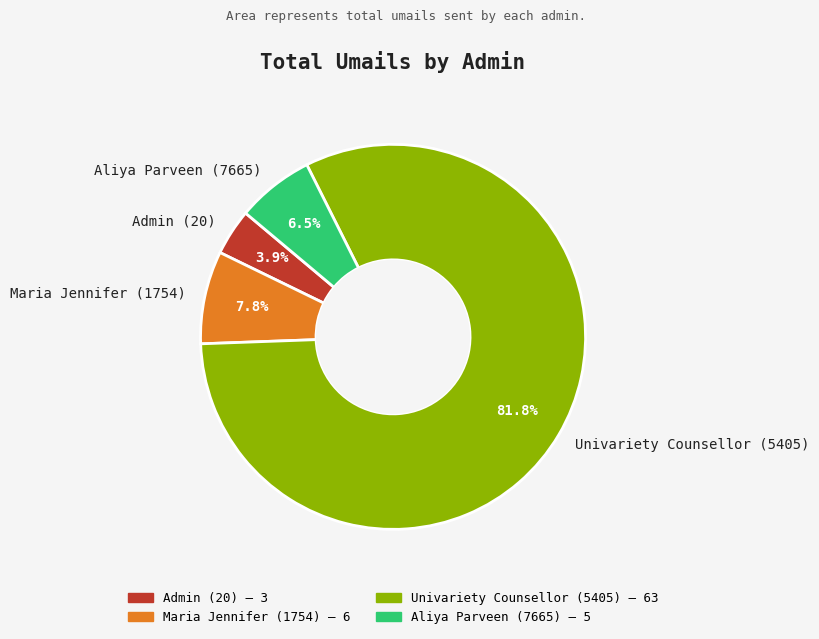

Which slice represents more than half of the pie?

Univariety Counsellor (5405)